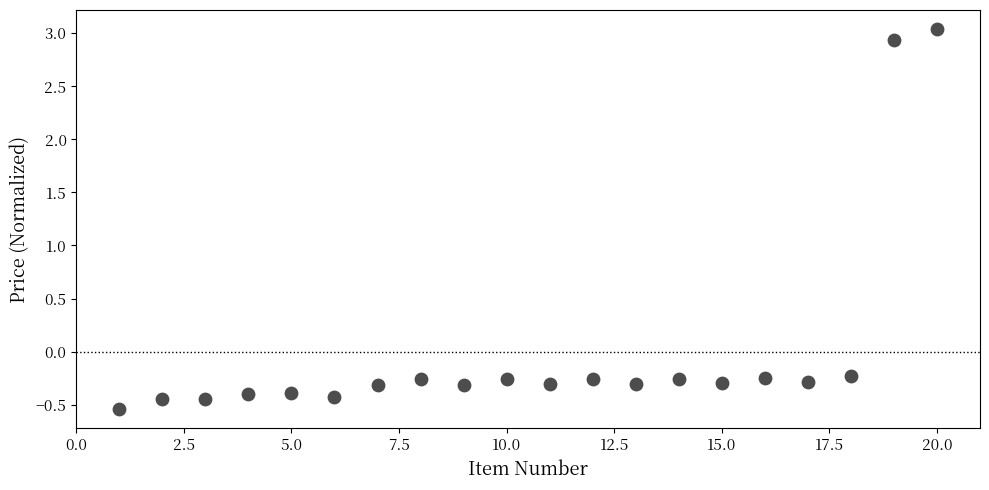

What is the range of Y values (max minus min)?

3.6